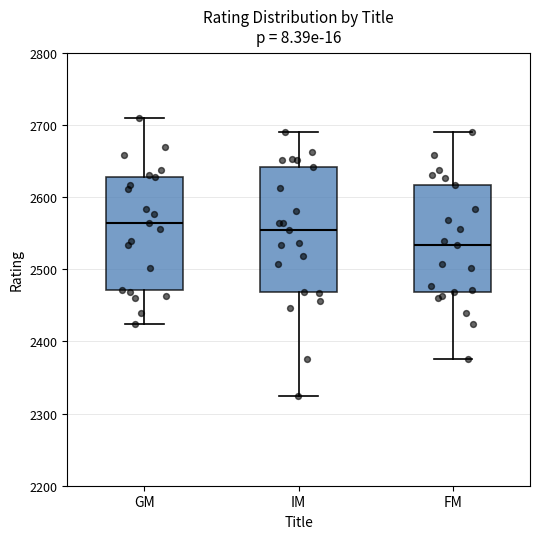

Reading left to right, read every box against the y-axis: the position of its median line, the range the box covers, and the ends of its whiskers. The values are not printed on the chart, so give them approximately, as read against the axis.

GM: median 2560, box 2470 to 2630, whiskers 2420 to 2710
IM: median 2560, box 2470 to 2640, whiskers 2330 to 2690
FM: median 2530, box 2470 to 2620, whiskers 2380 to 2690